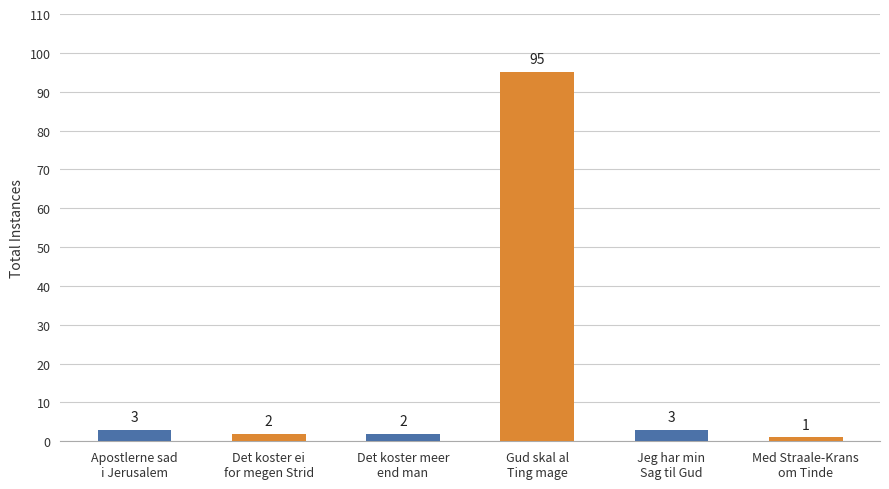

What is the value of the 6th bar from the left?

1